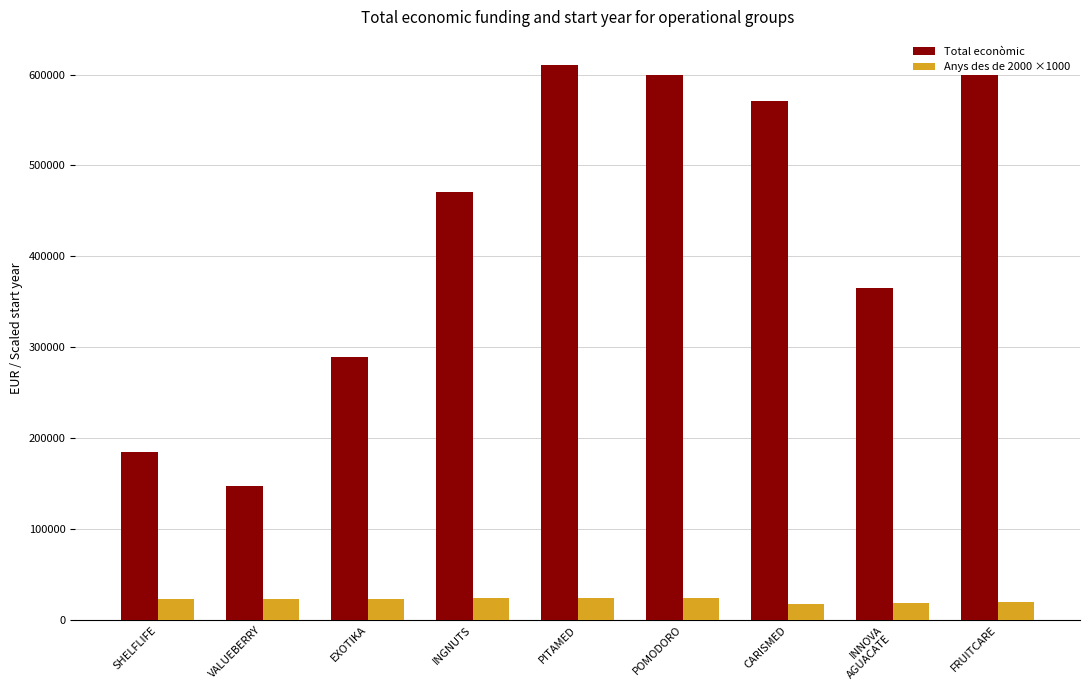

What is the value of the Total econòmic bar at the 4th from the left?

470675